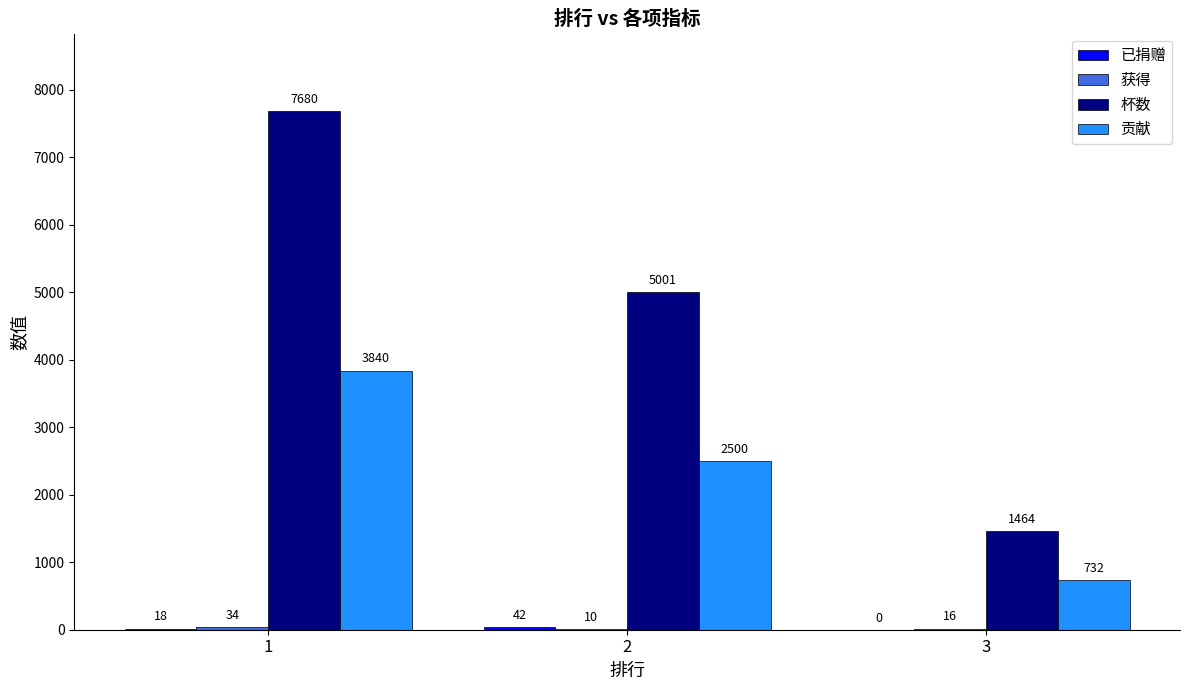

Which series has the largest total across all categories?

杯数